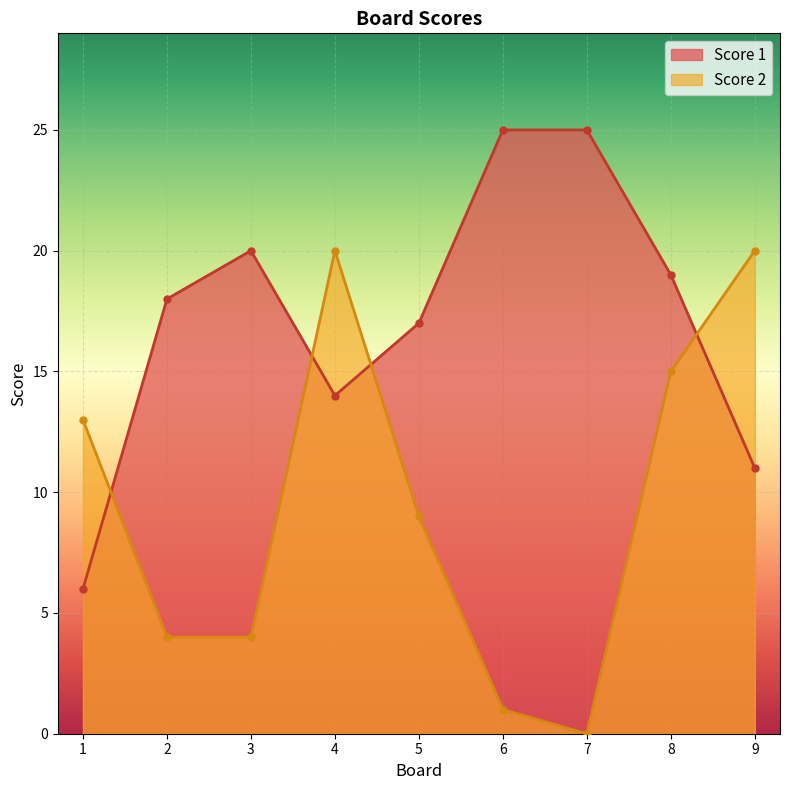

How many intersections are there between Score 2 and Score 1?

4